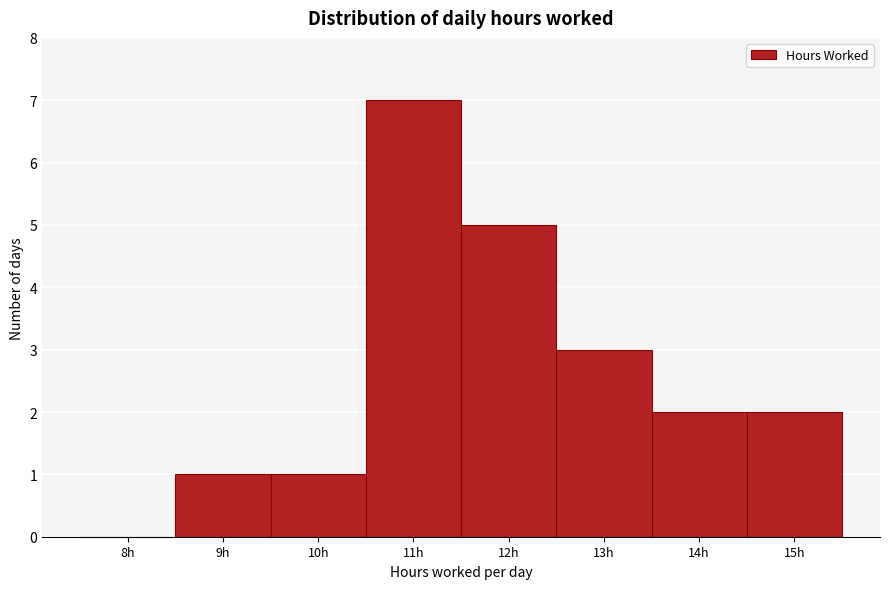

Reading left to right, transcribe all the data shown in this chart.

8h=0	9h=1	10h=1	11h=7	12h=5	13h=3	14h=2	15h=2